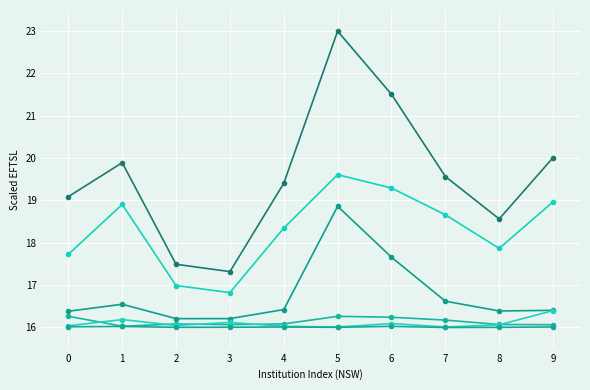

Does the chart display data point markers on the line(s)?

Yes